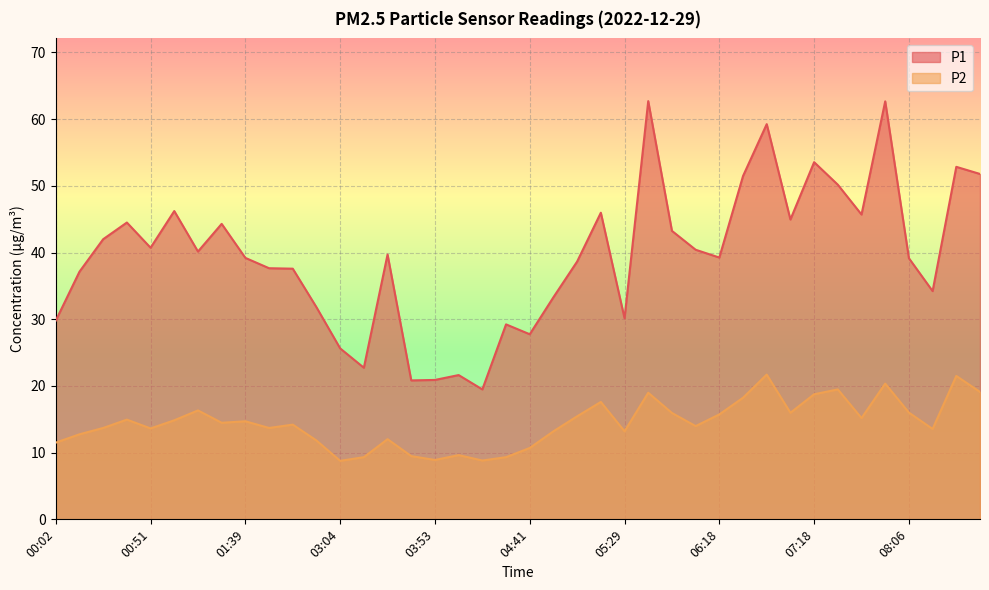

True or false: P2 and P1 intersect in this chart.

False